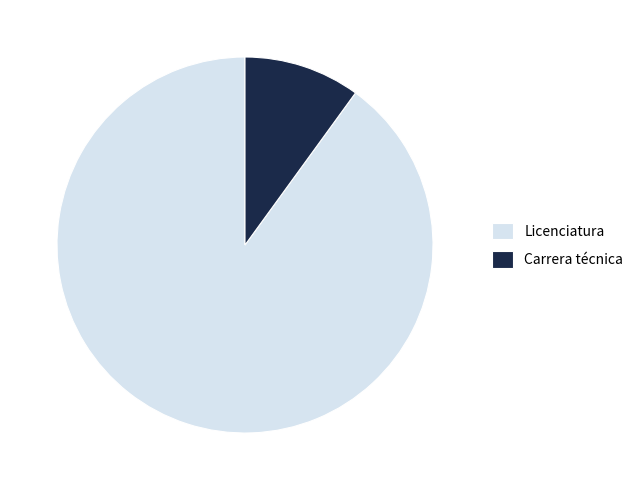

Count the number of slices in the pie.

2